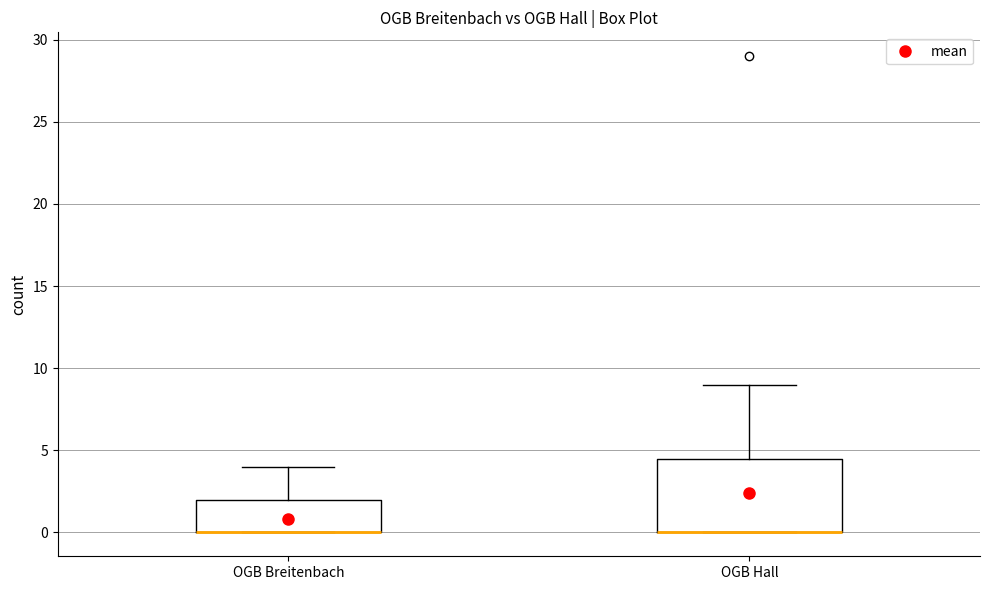

Which box is the tallest, from its lower edge to its upper edge?

OGB Hall